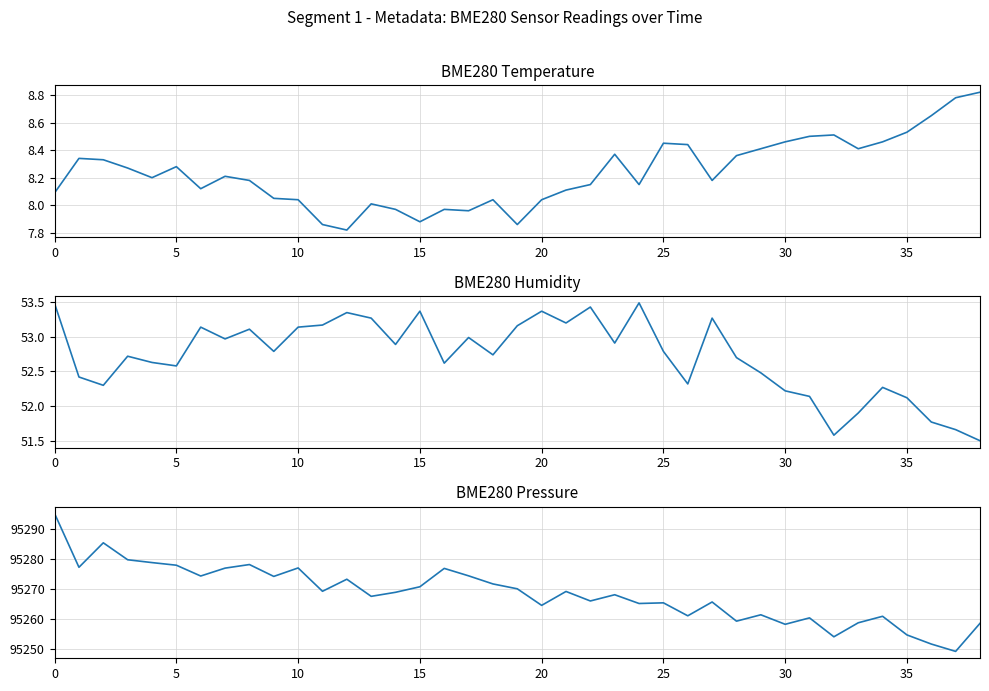

Is the value of BME280_pressure at 8 greater than the value of BME280_humidity at 15?

Yes